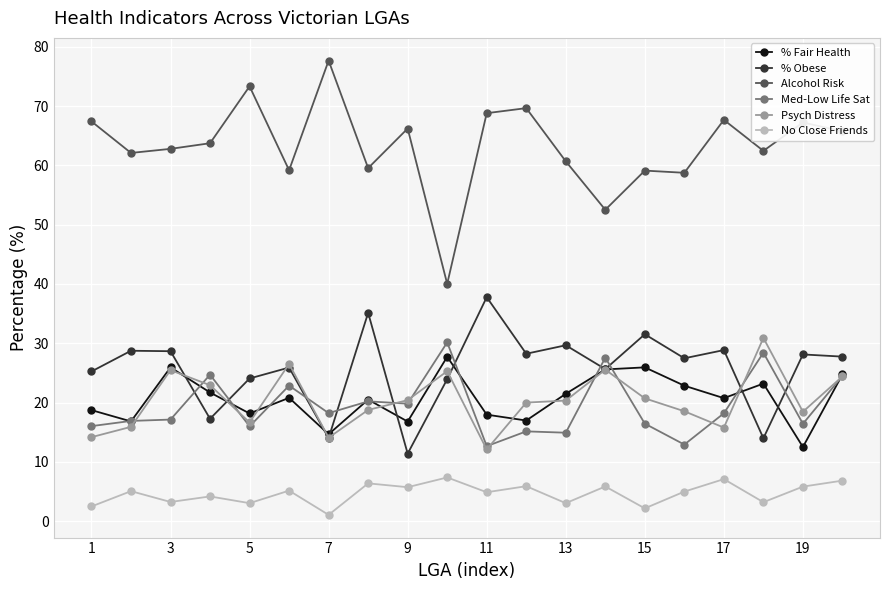

True or false: % Obese and Alcohol Risk intersect in this chart.

False